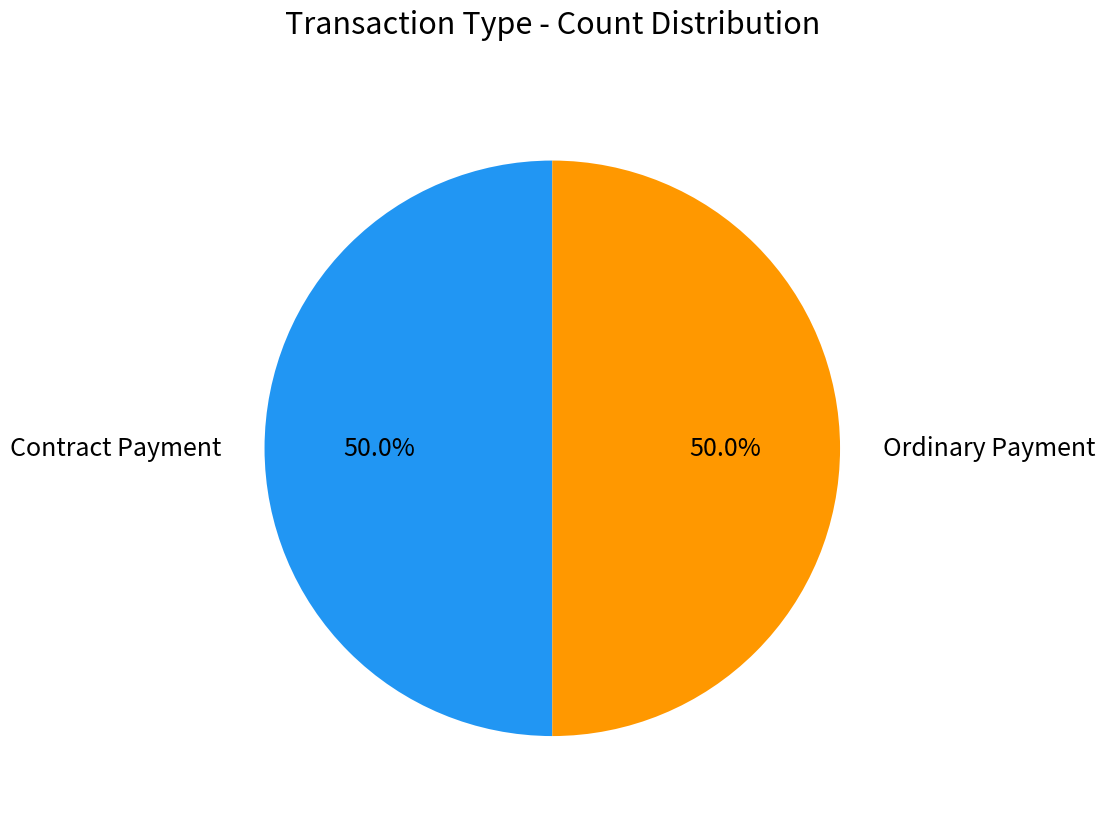

What is the ratio of the value at Ordinary Payment to the value at Contract Payment?

1.0